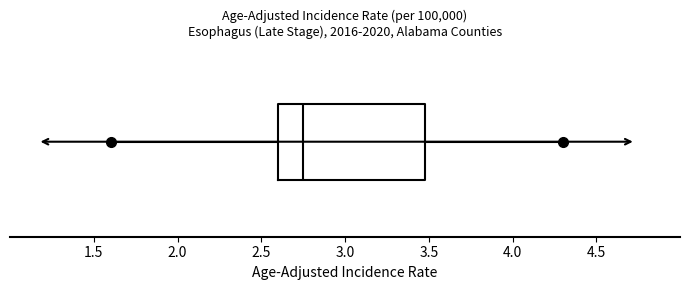

Transcribe this box plot: give where the median line is, the range the box spans, and where the two whiskers end, as read against the x-axis. The values are not printed on the chart, so give them approximately, as read against the axis.

median 2.75, box 2.60 to 3.50, whiskers 1.60 to 4.30